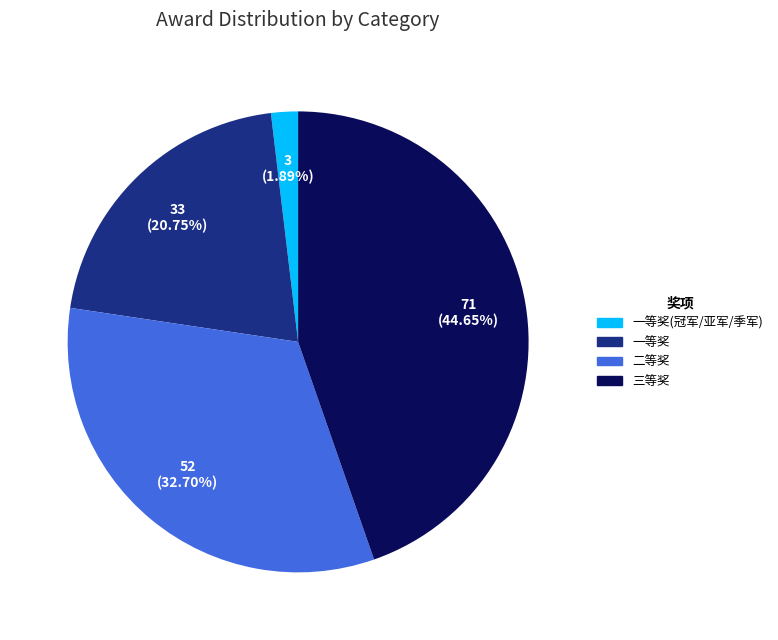

Is there a majority slice in this chart?

No